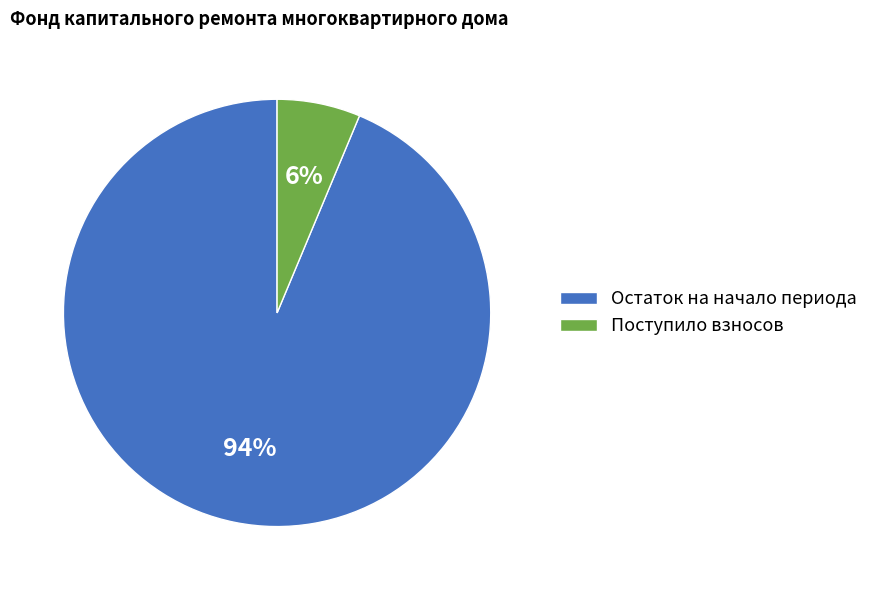

Rank the categories by value from highest to lowest.

Остаток на начало периода, Поступило взносов